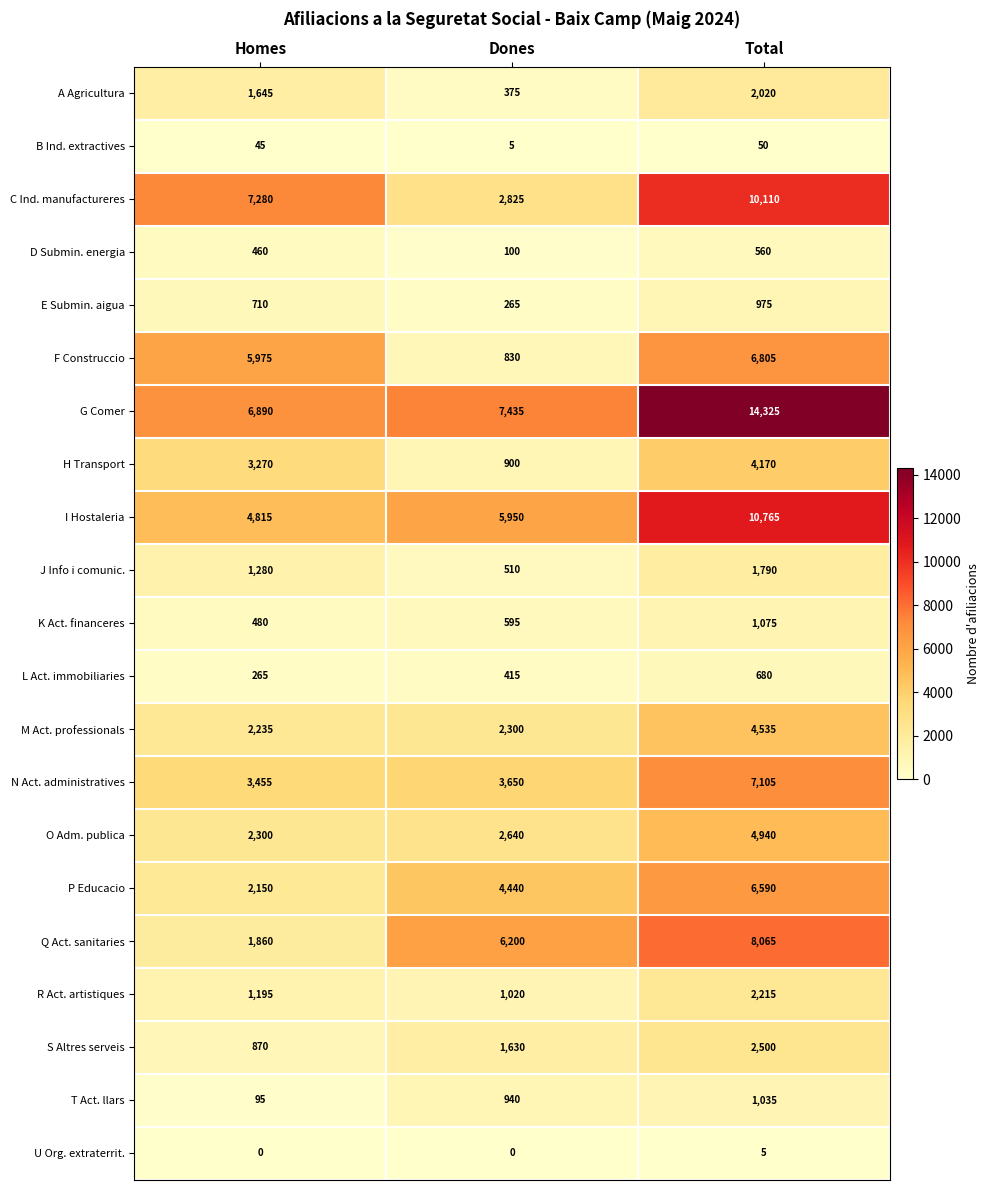

Which series has the largest range (max minus min)?

G Comer